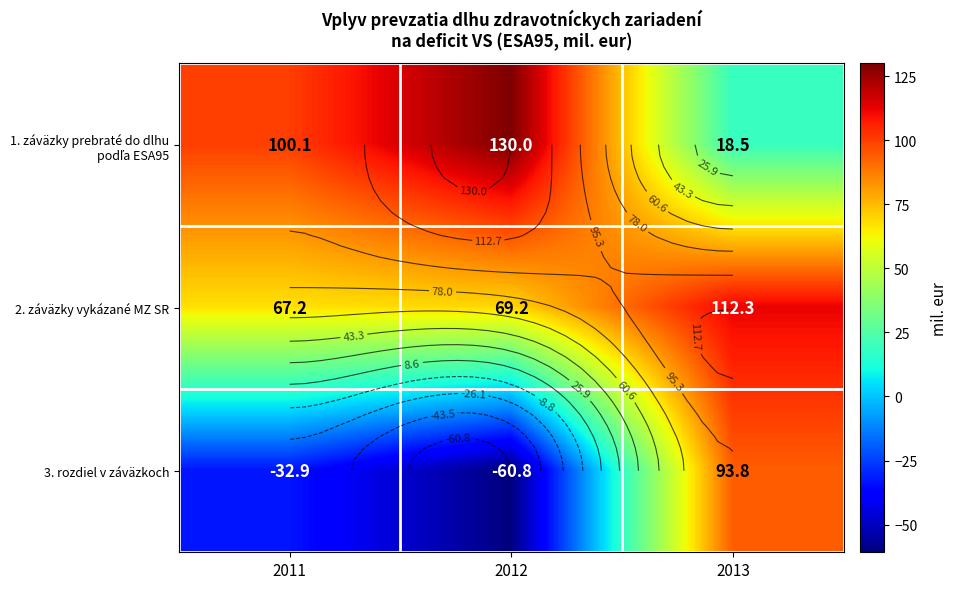

Which series has the largest range (max minus min)?

3. rozdiel v záväzkoch